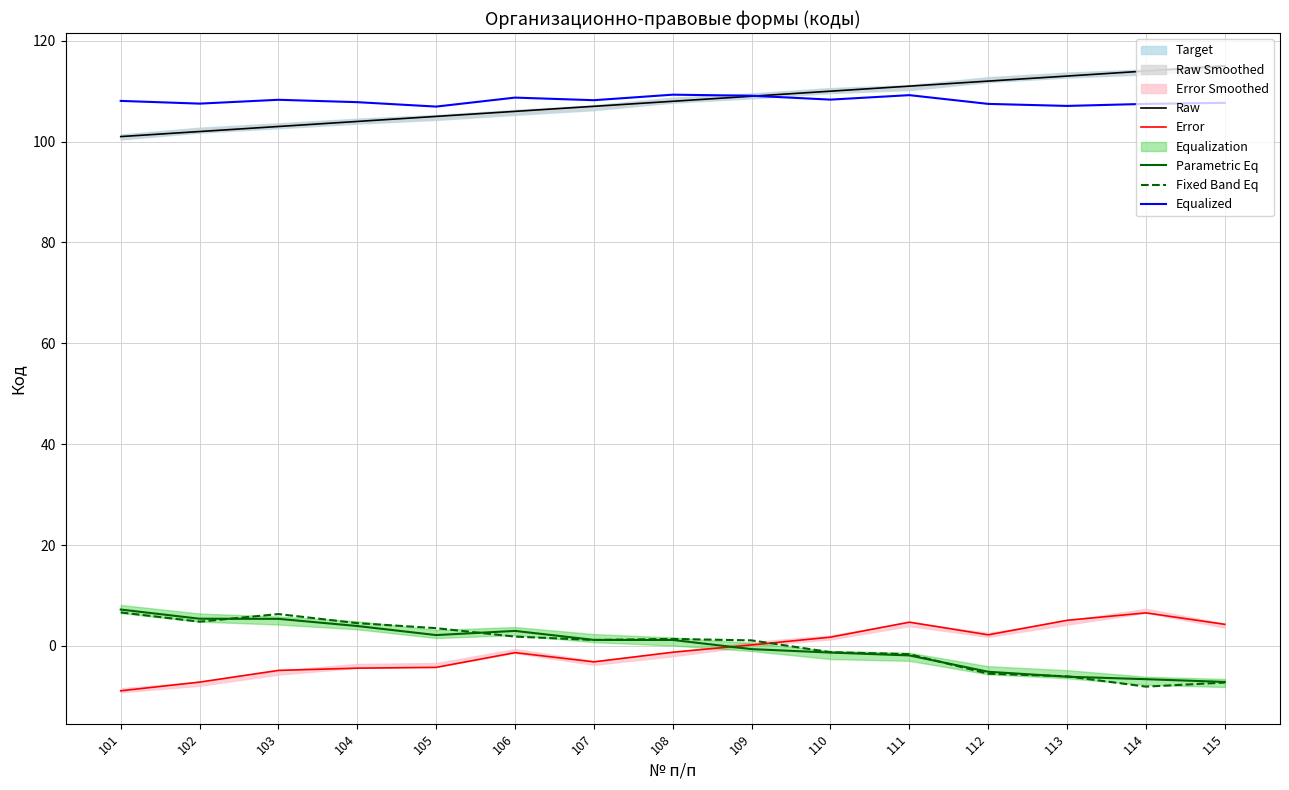

What is the difference between the maximum and minimum values in the Parametric Eq series?

14.4